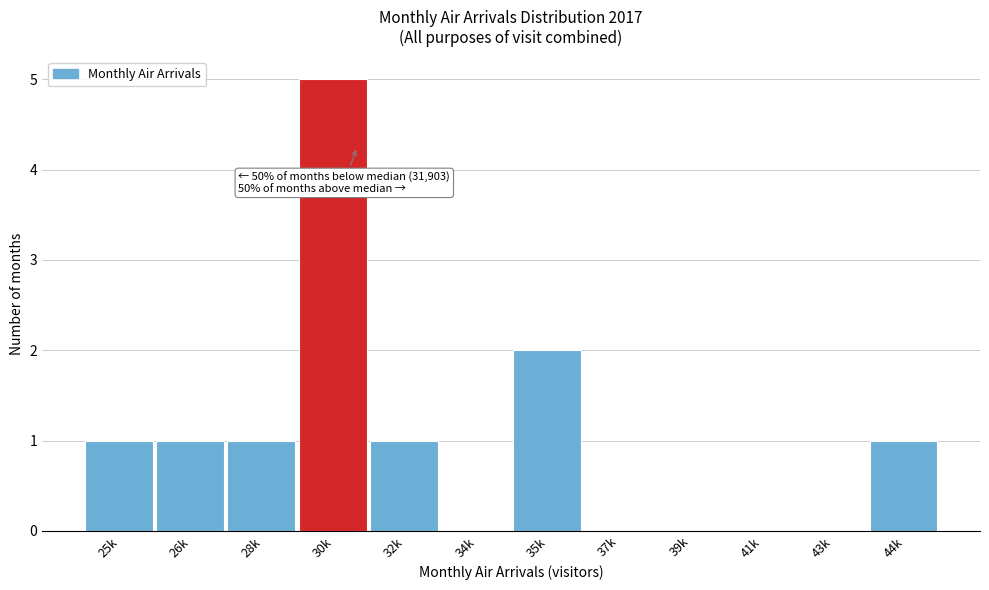

Reading left to right, list all the values displayed in this chart.

25k=1	26k=1	28k=1	30k=5	32k=1	34k=0	35k=2	37k=0	39k=0	41k=0	43k=0	44k=1